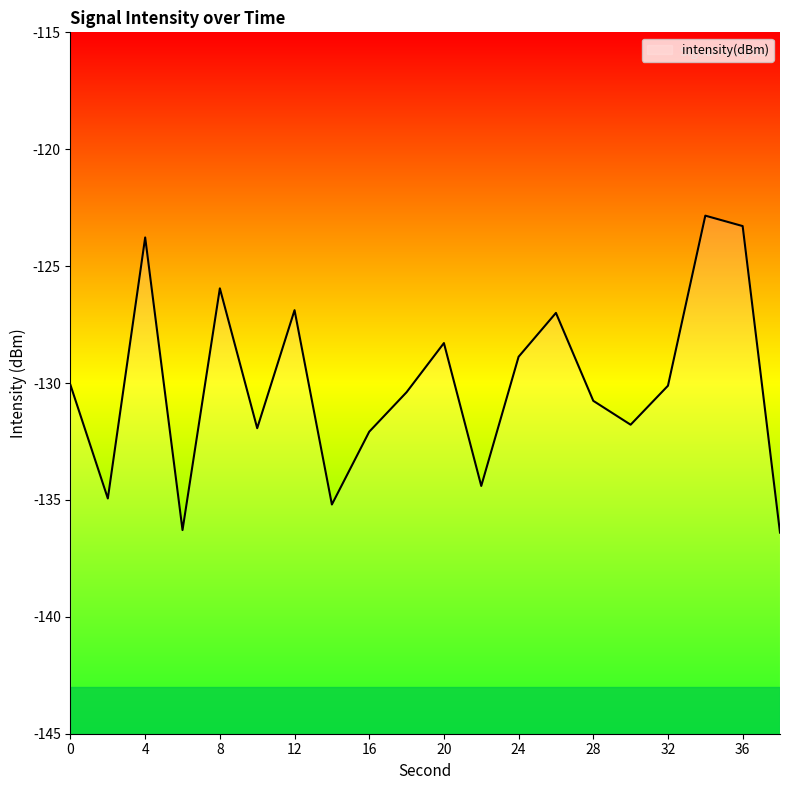

Reading right to left, extract all data points from this chart.

38=-136.4	36=-123.3	34=-122.8	32=-130.1	30=-131.8	28=-130.8	26=-127.0	24=-128.9	22=-134.4	20=-128.3	18=-130.4	16=-132.1	14=-135.2	12=-126.9	10=-131.9	8=-126.0	6=-136.3	4=-123.8	2=-134.9	0=-130.1